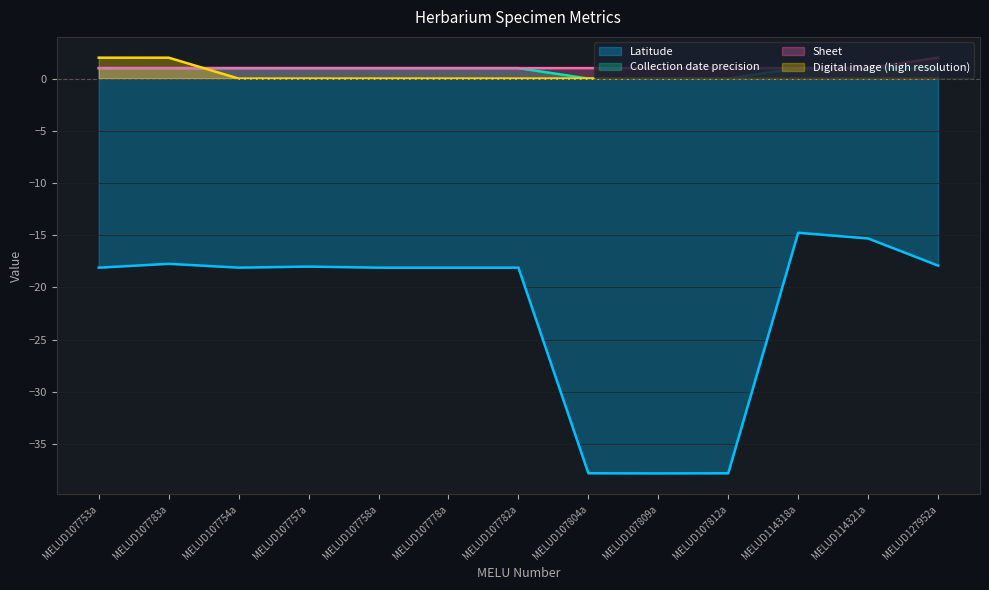

What are all the series names shown in the legend?

Latitude, Collection date precision, Sheet, Digital image (high resolution)